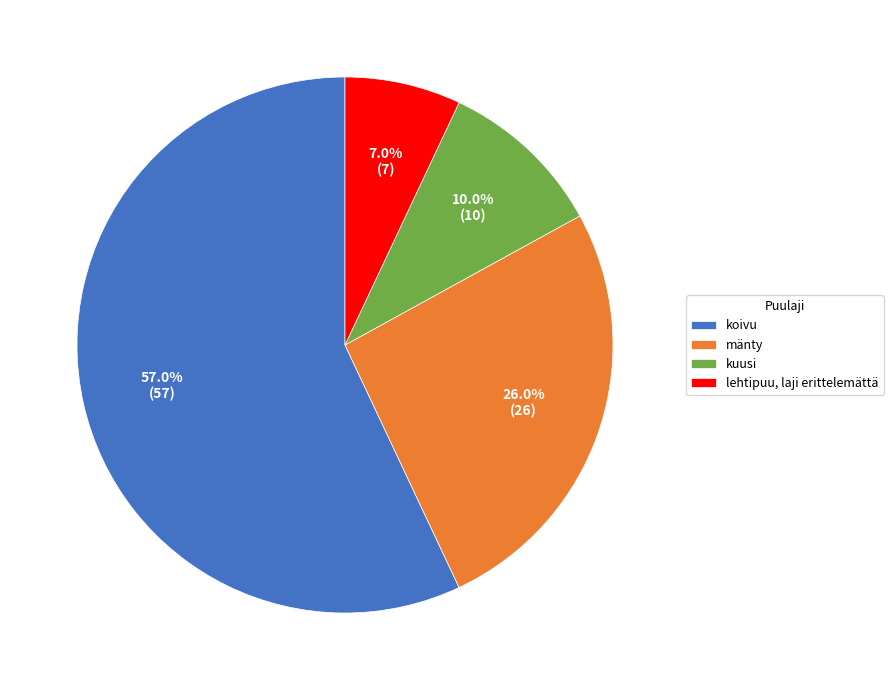

The lehtipuu, laji erittelemättä slice represents 1% of the pie. True or false?

False